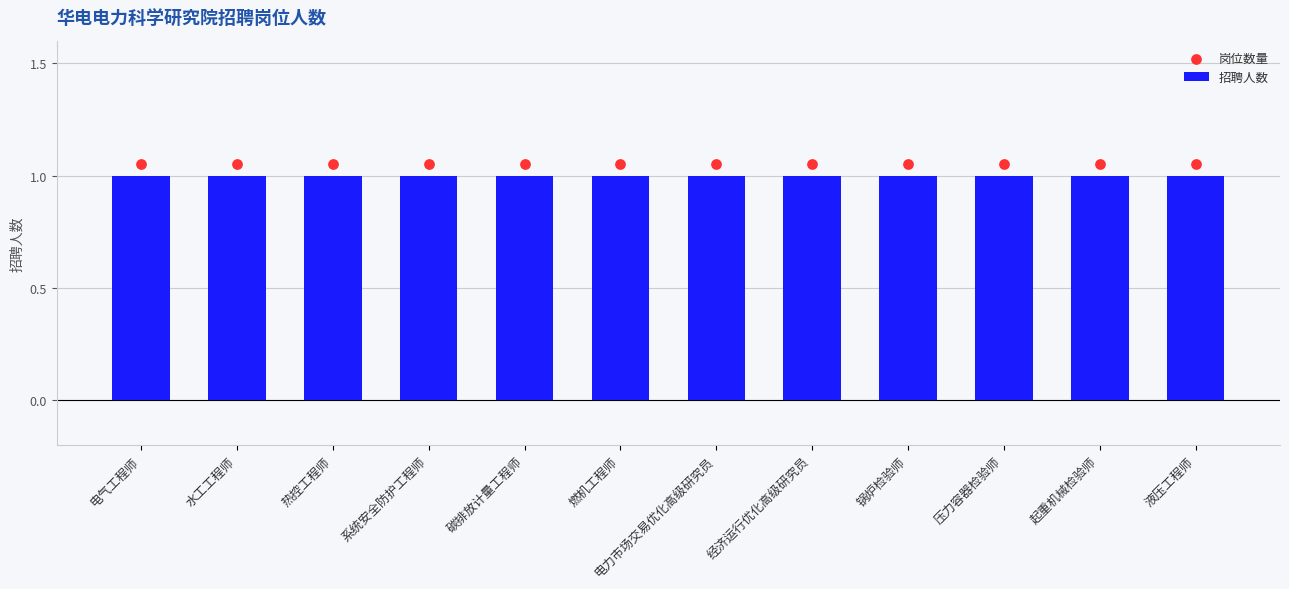

At how many categories does at least one series exceed 1?

12